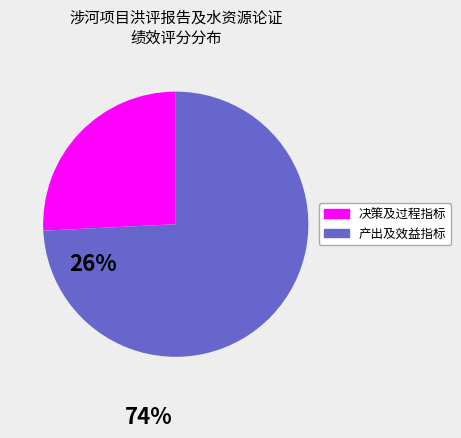

How many slices are in this pie chart?

2